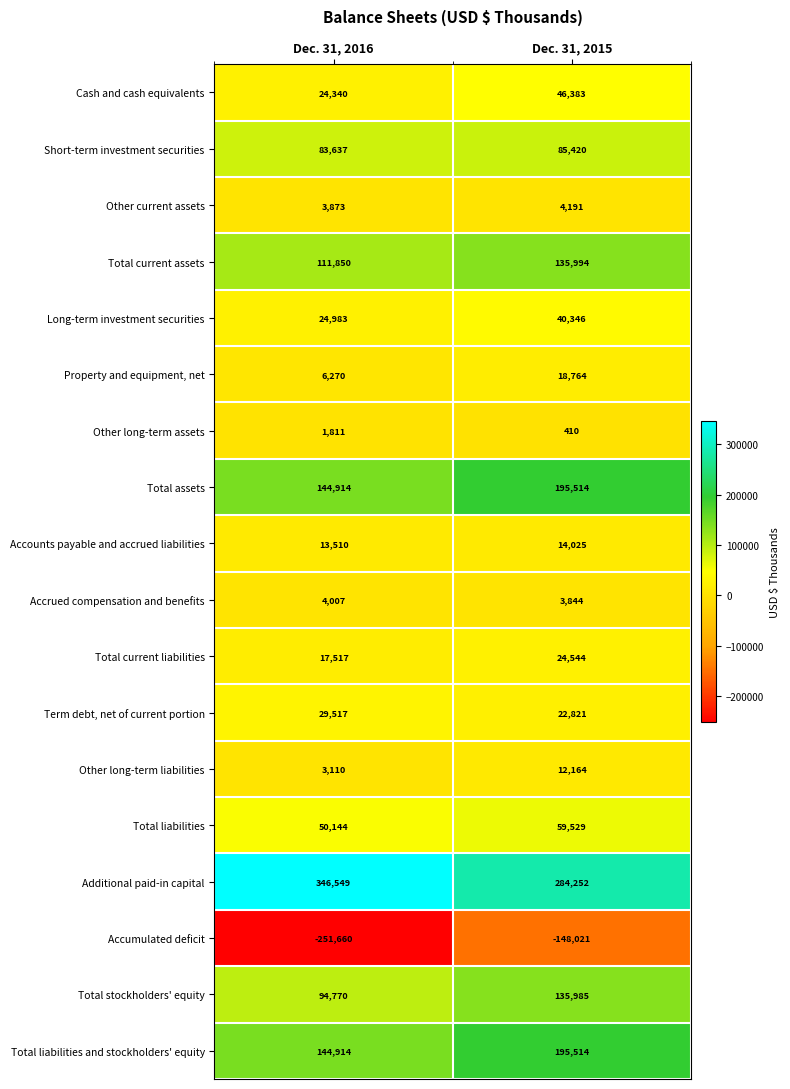

Is it true that Total stockholders' equity equals 189994 at Dec. 31, 2015?

False